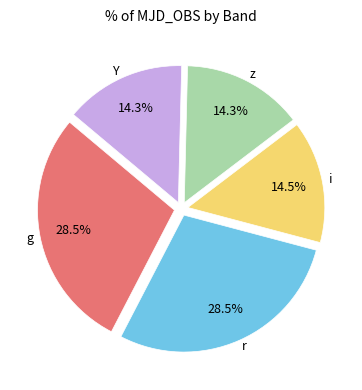

How many segments does this pie chart have?

5